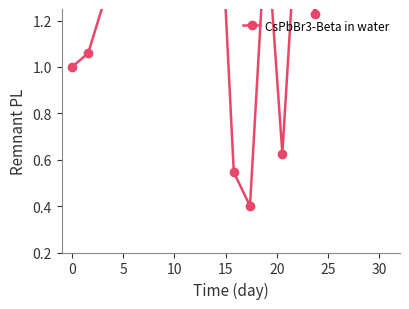

What is the smallest value displayed?

0.4